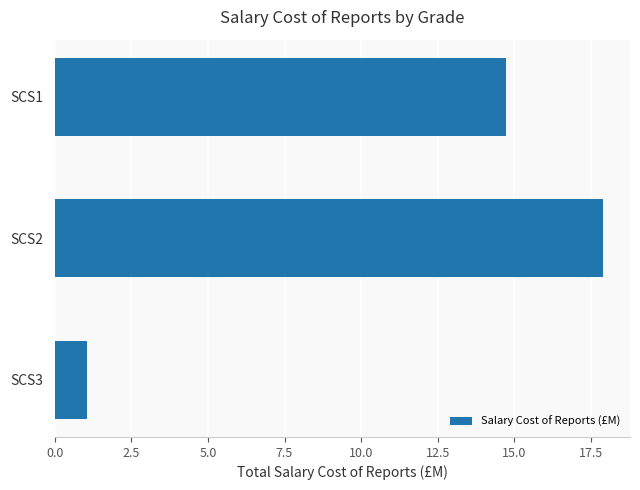

Is it true that the value at SCS2 is 17.9?

True